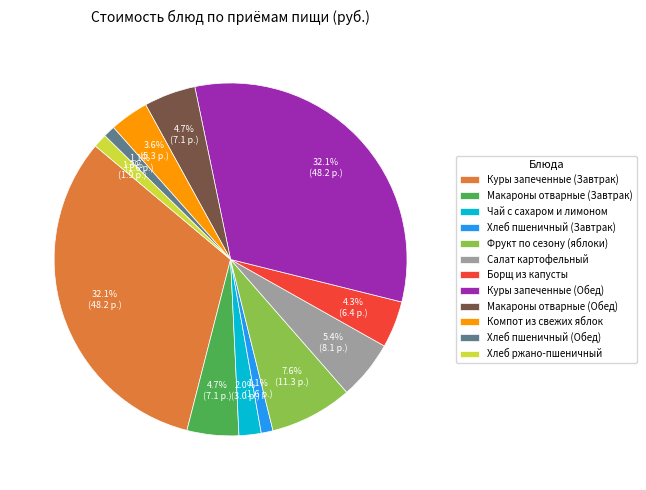

Does any single category account for the majority?

No